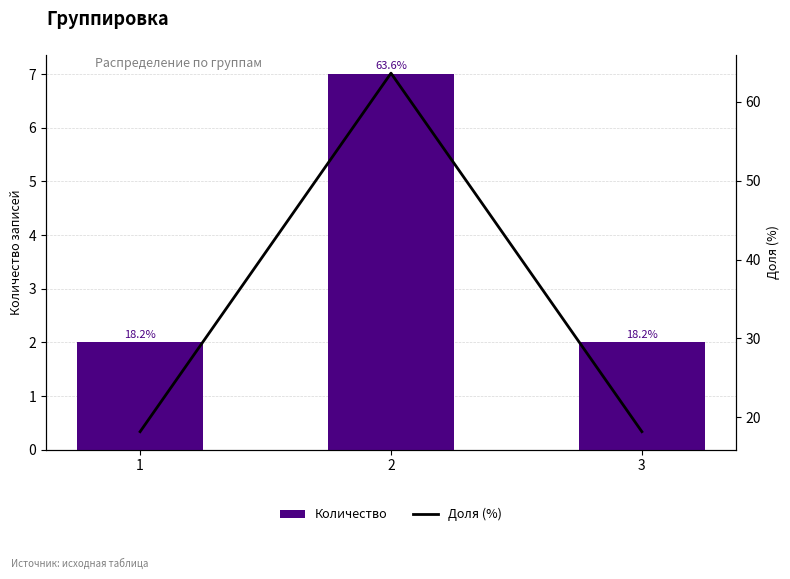

What is the maximum value shown in the chart?

63.6